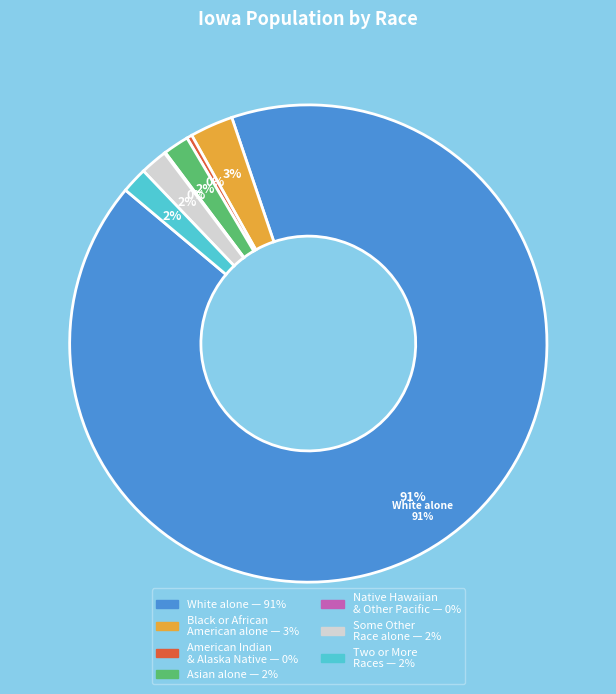

How many segments does this pie chart have?

7